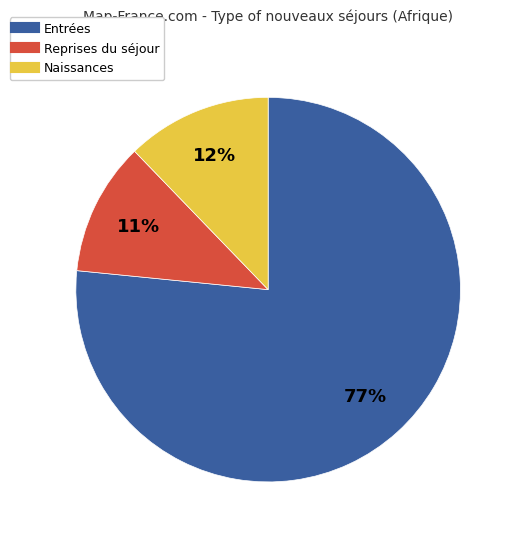

Do Entrées and Naissances together represent more than half of the pie?

Yes